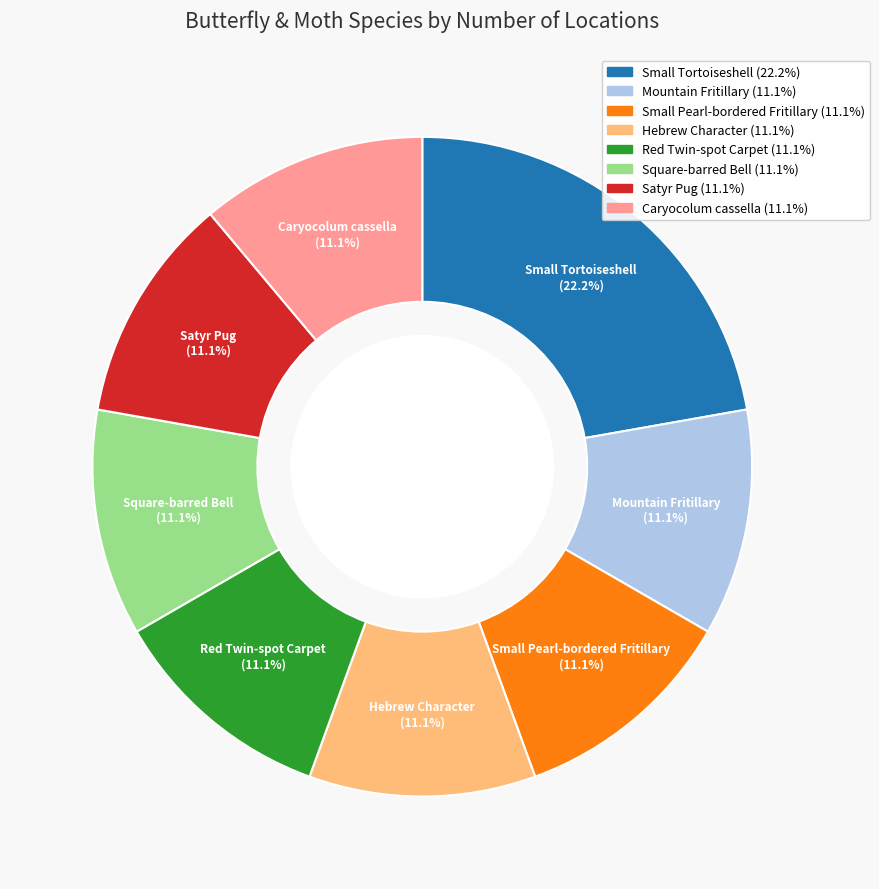

What is the total percentage of Red Twin-spot Carpet and Square-barred Bell?

22.2%